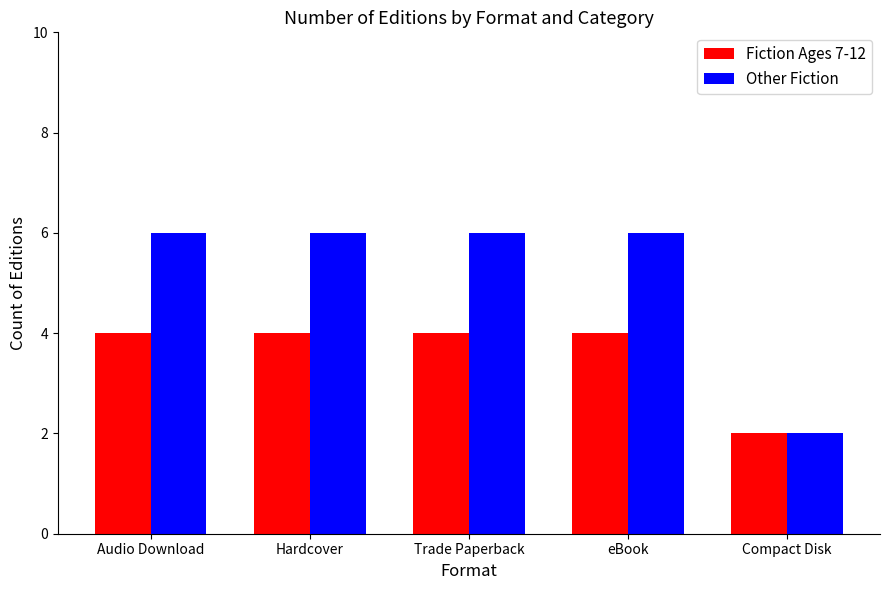

What is the maximum value for Other Fiction?

6